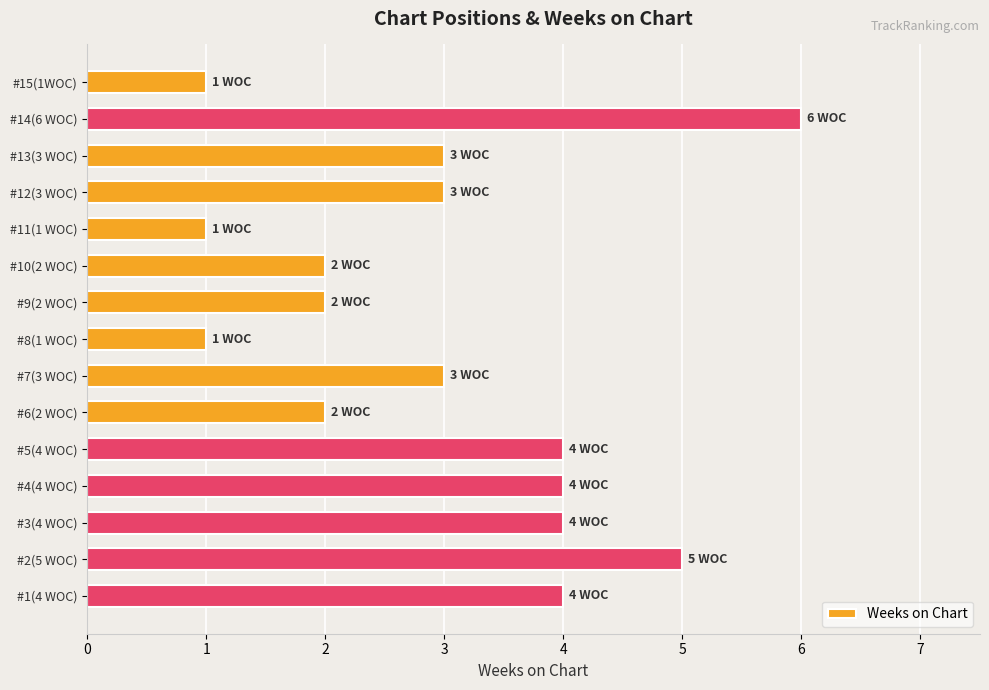

Reading top to bottom, extract all data points from this chart.

#15(1WOC)=1	#14(6 WOC)=6	#13(3 WOC)=3	#12(3 WOC)=3	#11(1 WOC)=1	#10(2 WOC)=2	#9(2 WOC)=2	#8(1 WOC)=1	#7(3 WOC)=3	#6(2 WOC)=2	#5(4 WOC)=4	#4(4 WOC)=4	#3(4 WOC)=4	#2(5 WOC)=5	#1(4 WOC)=4